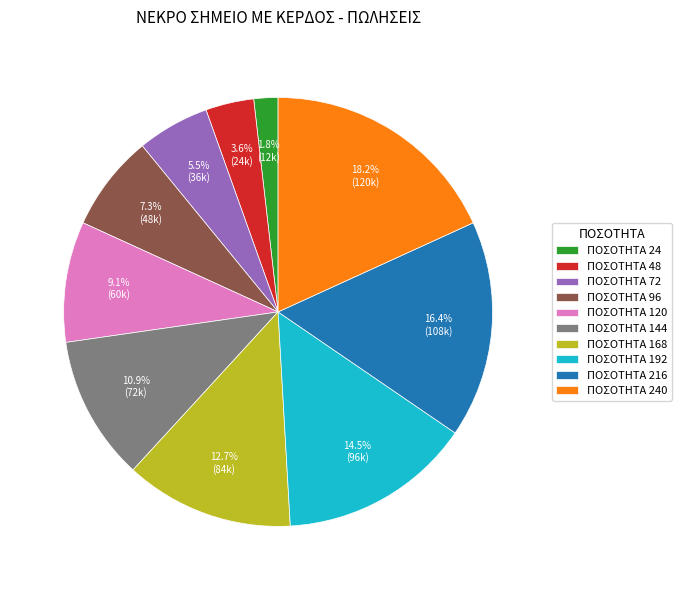

What is the ratio of the value at ΠΟΣΟΤΗΤΑ 48 to the value at ΠΟΣΟΤΗΤΑ 24?

2.0